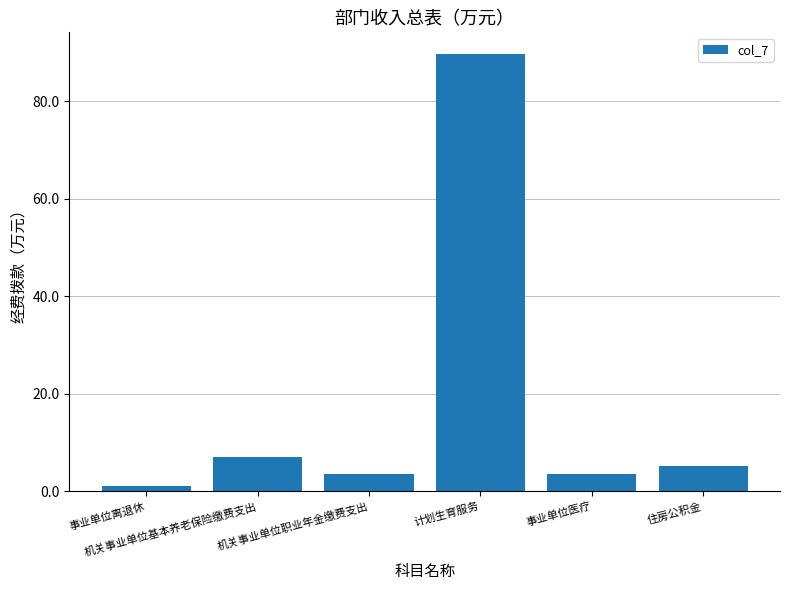

What is the change in value from 事业单位离退休 to 住房公积金?

+4.3